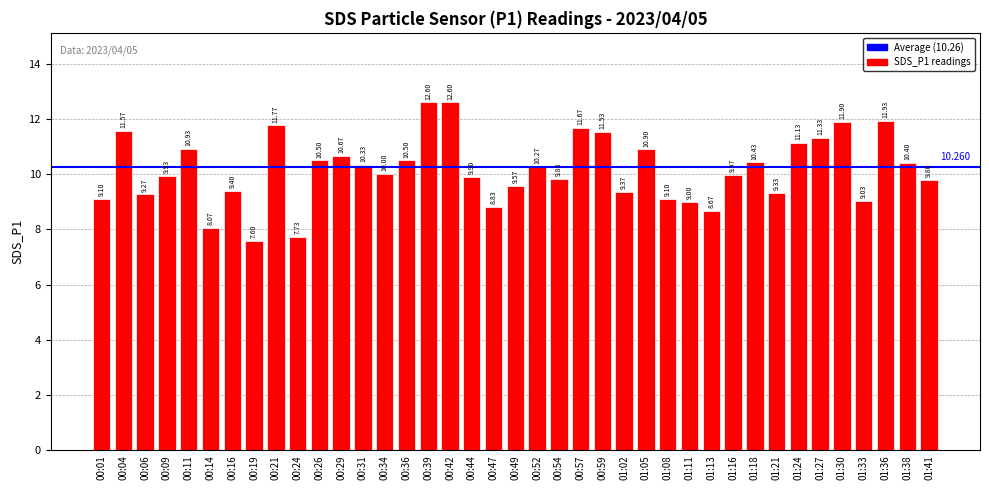

Reading left to right, transcribe all the data shown in this chart.

9.1	11.6	9.3	9.9	10.9	8.1	9.4	7.6	11.8	7.7	10.5	10.7	10.3	10.0	10.5	12.6	12.6	9.9	8.8	9.6	10.3	9.8	11.7	11.5	9.4	10.9	9.1	9.0	8.7	10.0	10.4	9.3	11.1	11.3	11.9	9.0	11.9	10.4	9.8